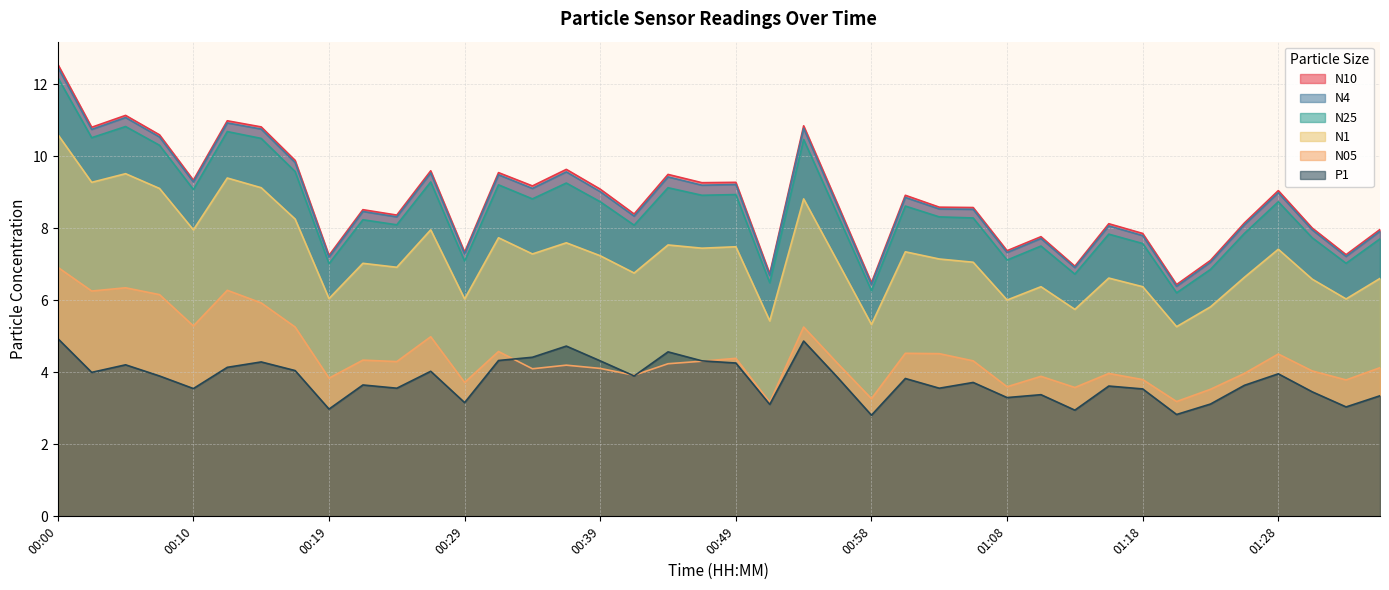

What is the label of the 23rd point from the right?

00:41